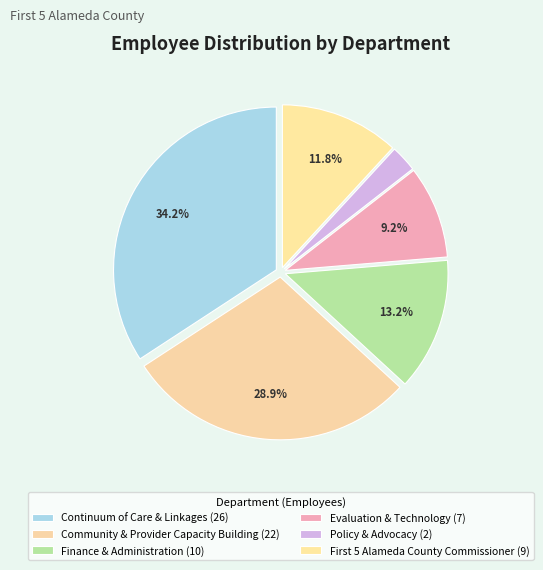

True or false: Evaluation & Technology accounts for 9% of the total.

True